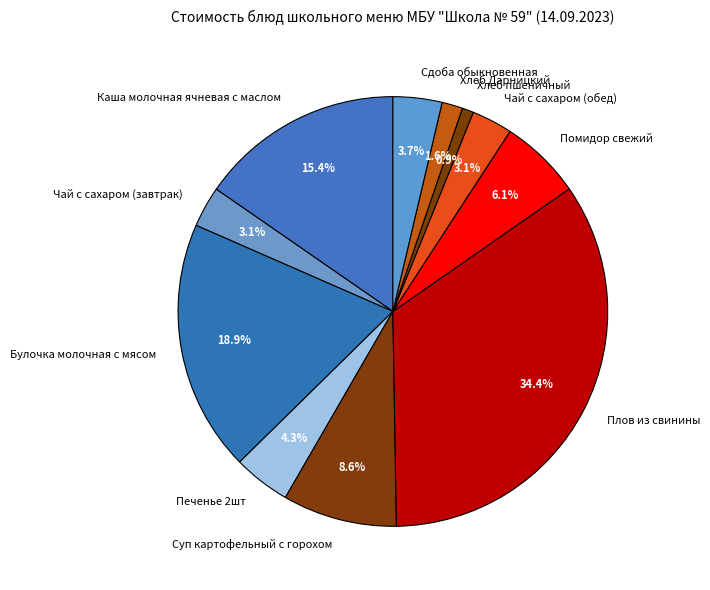

How many slices are in this pie chart?

11